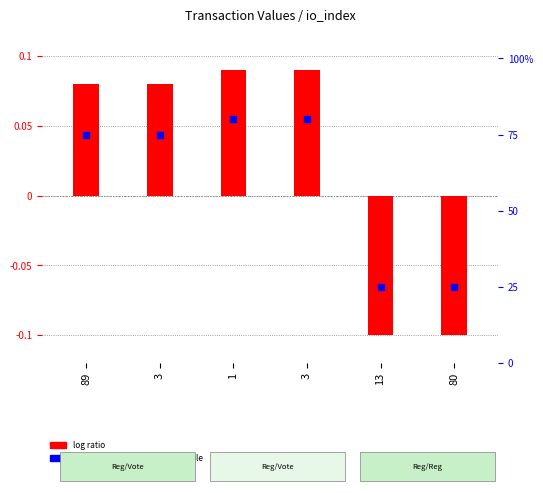

At which category is the sum across all series the highest?

1